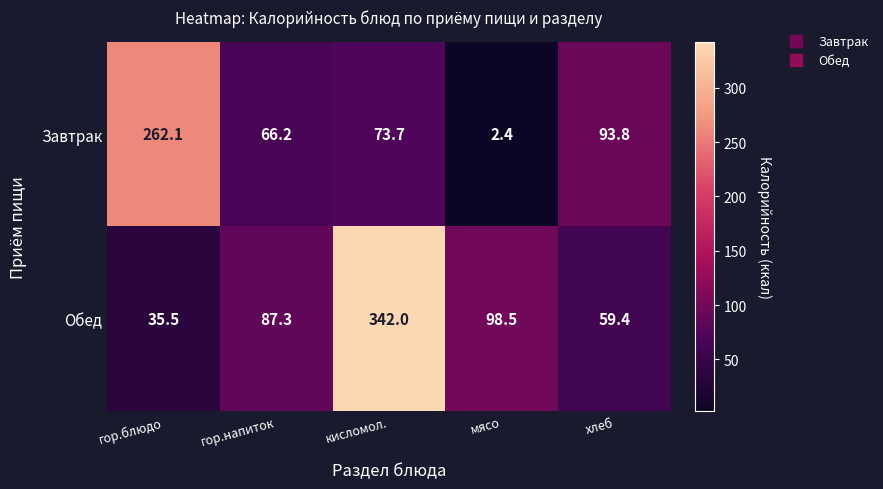

What is the sum of all Обед values?

622.7